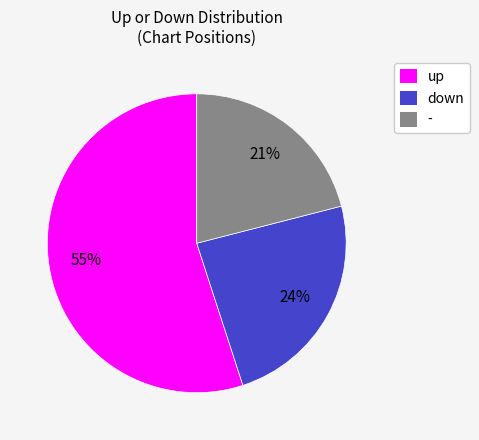

Is it true that - is 16% of the pie?

False